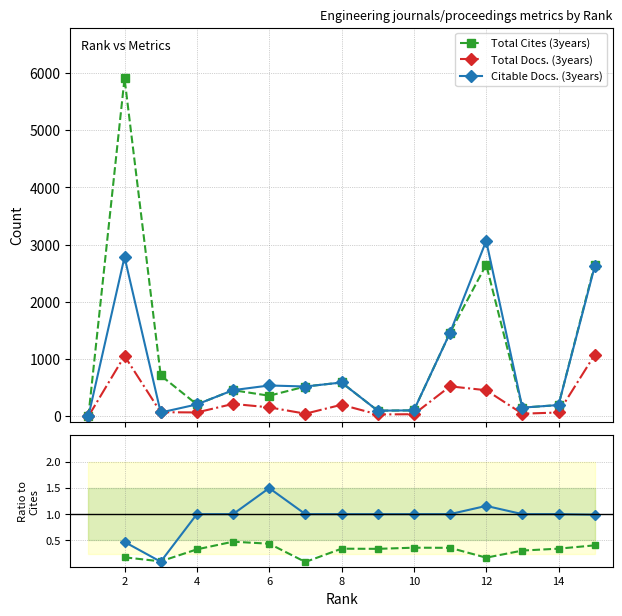

Which label corresponds to the largest value in the chart?

2